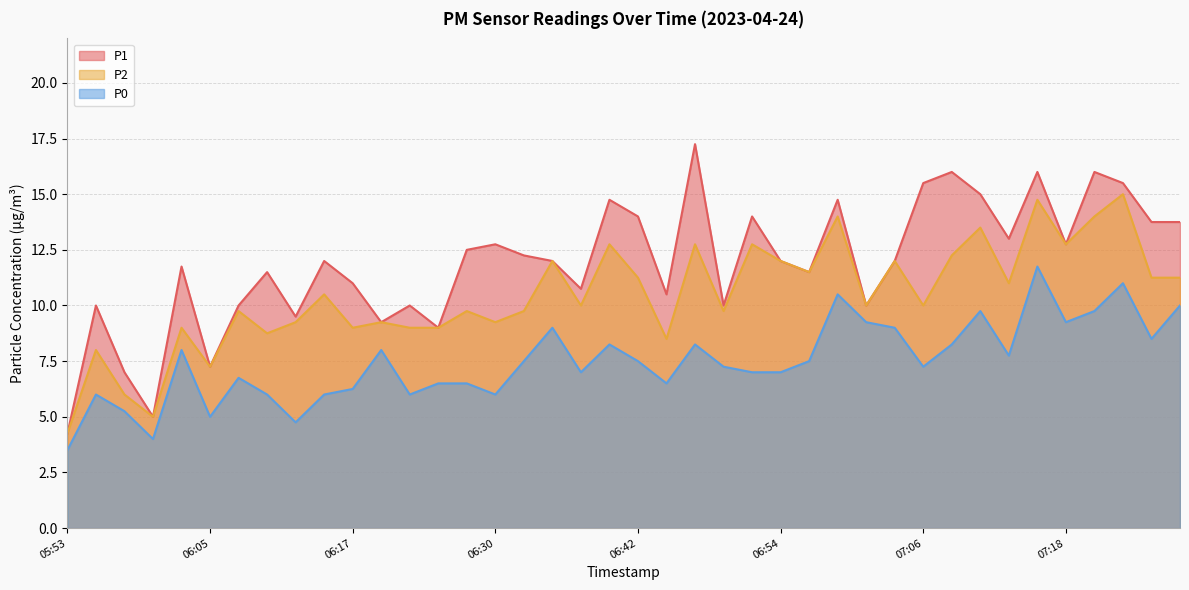

How many lines are shown in the chart?

3